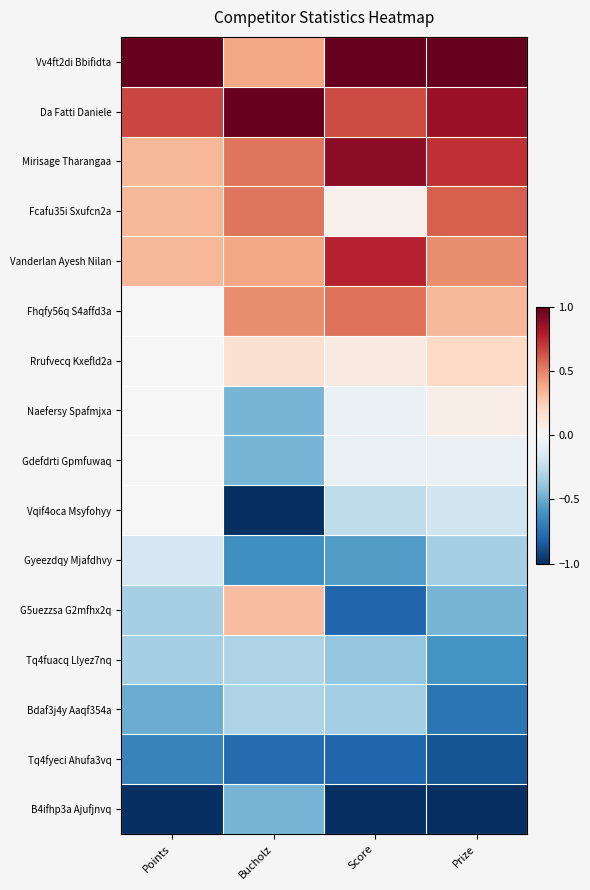

Reading left to right, extract all data points from this chart.

Vv4ft2di Bbifidta: Points=1.0	Bucholz=0.4	Score=1.0	Prize=1.0
Da Fatti Daniele: Points=0.7	Bucholz=1.0	Score=0.7	Prize=0.9
Mirisage Tharangaa: Points=0.3	Bucholz=0.5	Score=0.9	Prize=0.7
Fcafu35i Sxufcn2a: Points=0.3	Bucholz=0.5	Score=0.0	Prize=0.6
Vanderlan Ayesh Nilan: Points=0.3	Bucholz=0.4	Score=0.8	Prize=0.5
Fhqfy56q S4affd3a: Points=0.0	Bucholz=0.5	Score=0.5	Prize=0.3
Rrufvecq Kxefld2a: Points=0.0	Bucholz=0.2	Score=0.1	Prize=0.2
Naefersy Spafmjxa: Points=0.0	Bucholz=-0.5	Score=-0.1	Prize=0.1
Gdefdrti Gpmfuwaq: Points=0.0	Bucholz=-0.5	Score=-0.1	Prize=-0.1
Vqif4oca Msyfohyy: Points=0.0	Bucholz=-1.0	Score=-0.3	Prize=-0.2
Gyeezdqy Mjafdhvy: Points=-0.2	Bucholz=-0.6	Score=-0.6	Prize=-0.3
G5uezzsa G2mfhx2q: Points=-0.3	Bucholz=0.3	Score=-0.8	Prize=-0.5
Tq4fuacq Llyez7nq: Points=-0.3	Bucholz=-0.3	Score=-0.4	Prize=-0.6
Bdaf3j4y Aaqf354a: Points=-0.5	Bucholz=-0.3	Score=-0.3	Prize=-0.7
Tq4fyeci Ahufa3vq: Points=-0.7	Bucholz=-0.8	Score=-0.8	Prize=-0.9
B4ifhp3a Ajufjnvq: Points=-1.0	Bucholz=-0.5	Score=-1.0	Prize=-1.0